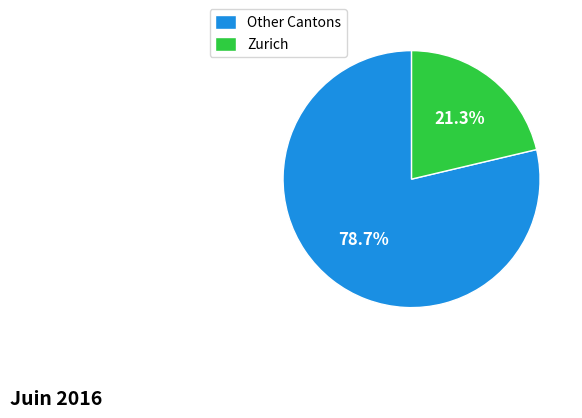

Which category has the biggest portion of the pie?

Other Cantons